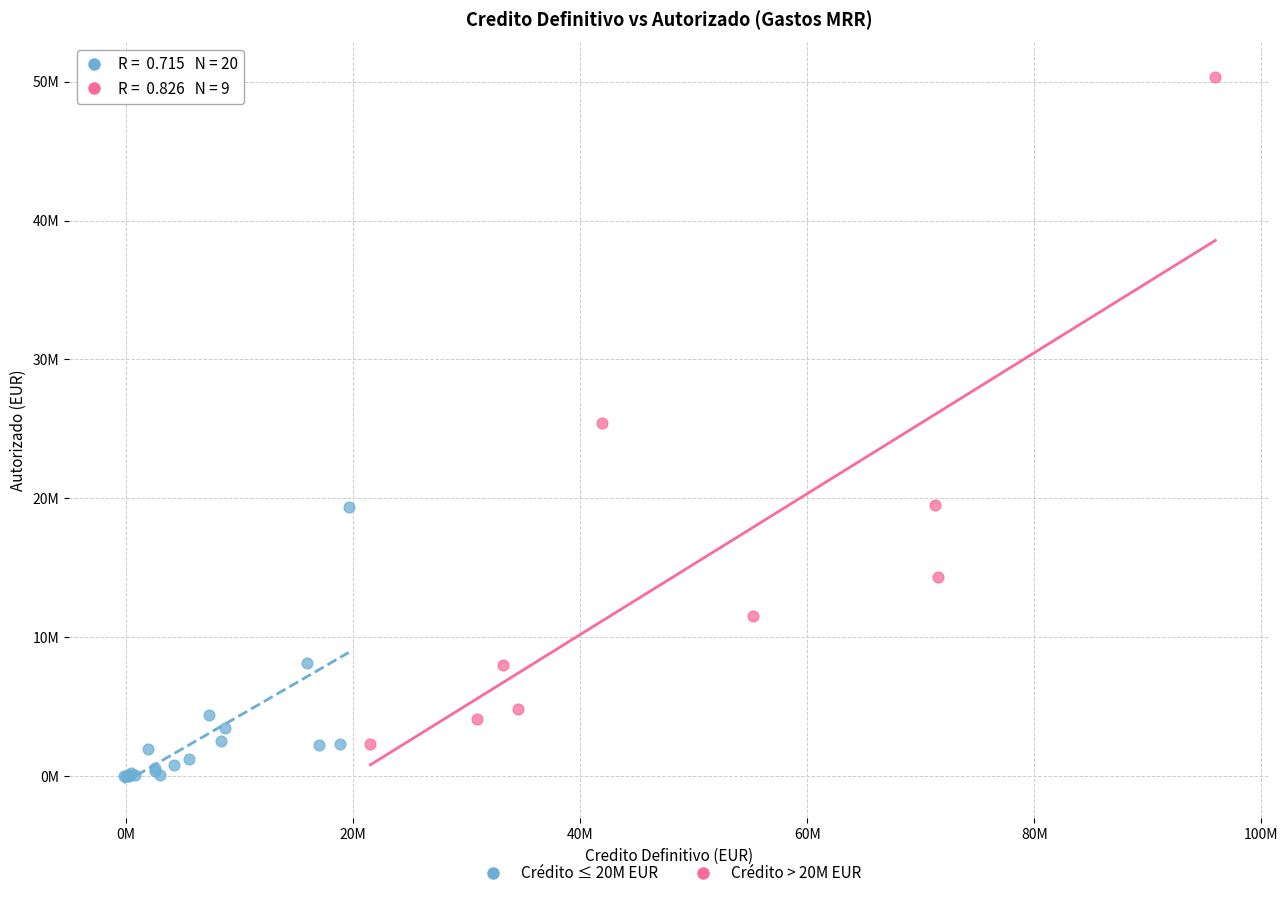

Which series reaches the minimum Y coordinate?

Crédito ≤ 20M EUR